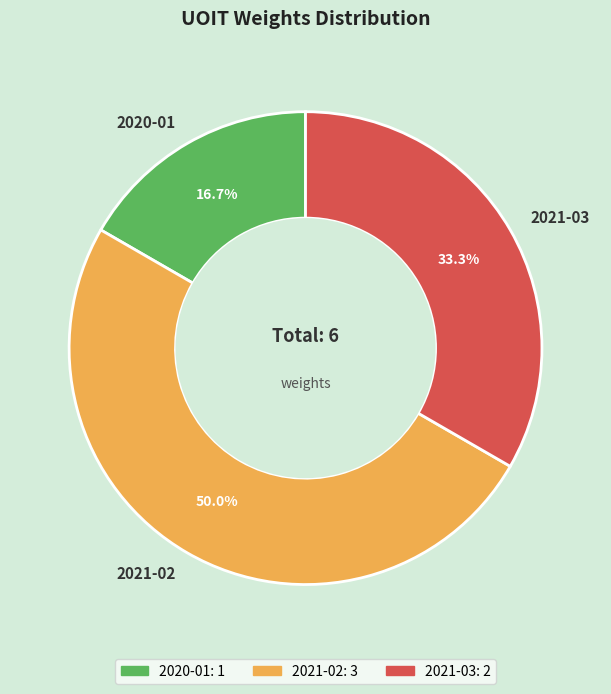

Rank the categories by value from highest to lowest.

2021-02, 2021-03, 2020-01